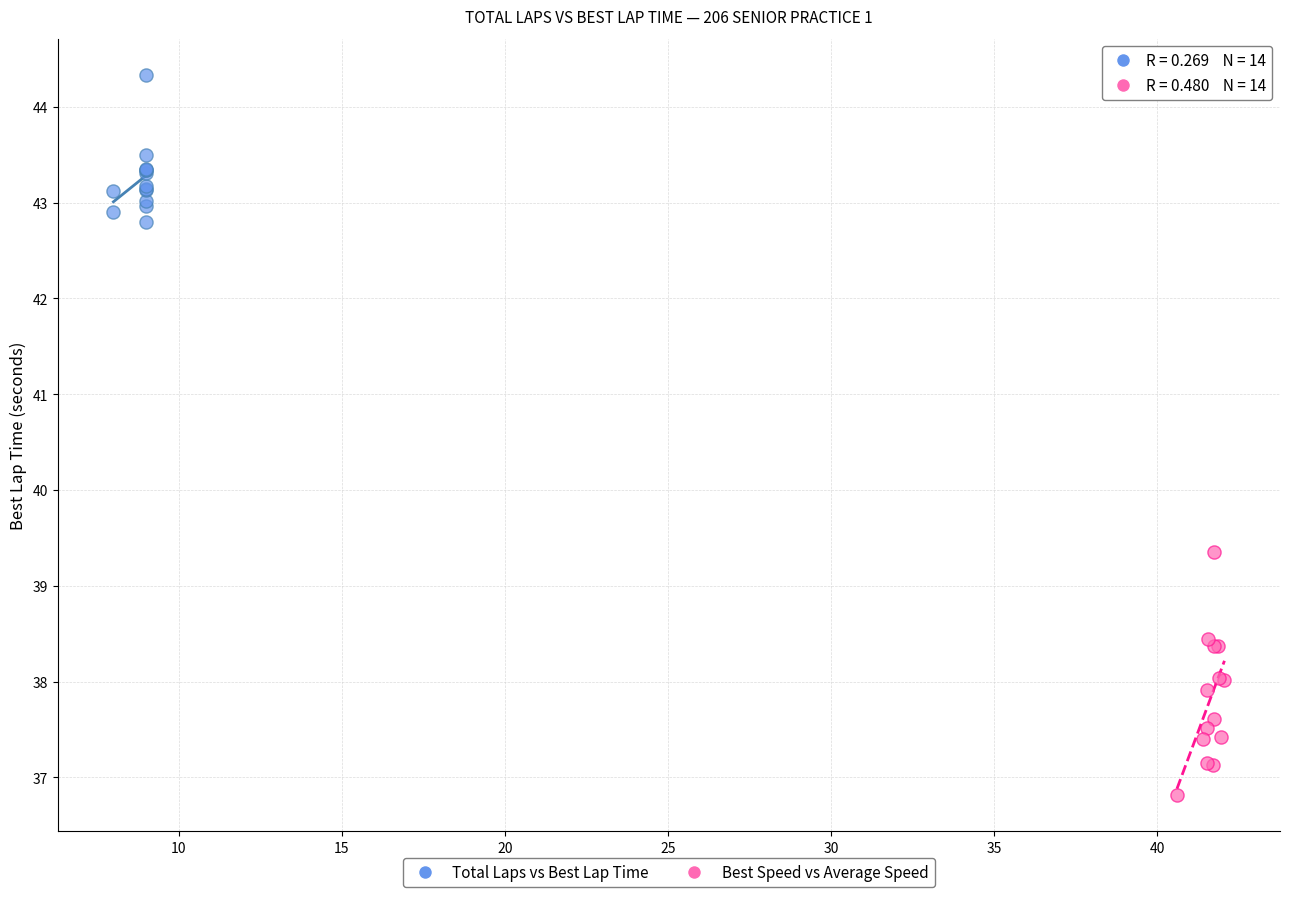

Which series contains the highest Y value?

Total Laps vs Best Lap Time